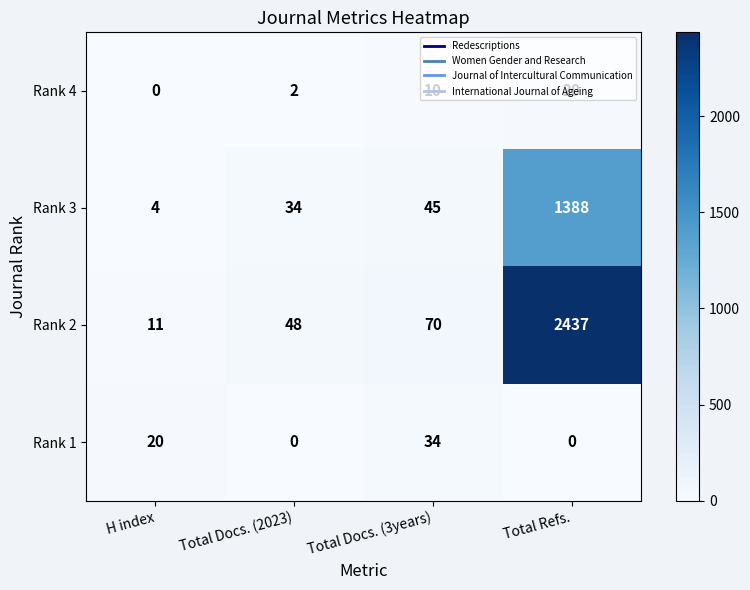

Rank the series by their maximum value, from lowest to highest.

Rank 4, Rank 1, Rank 3, Rank 2